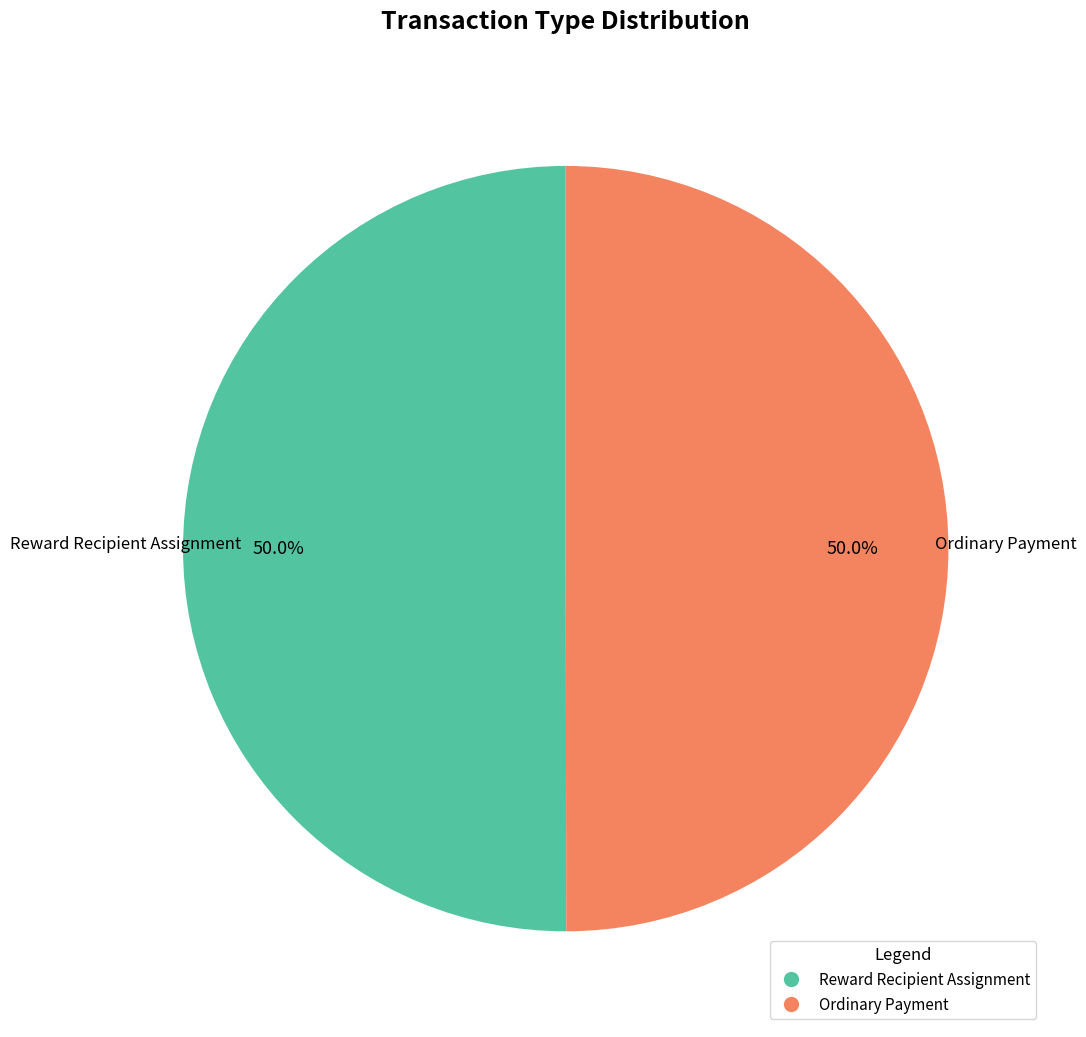

How many segments does this pie chart have?

2